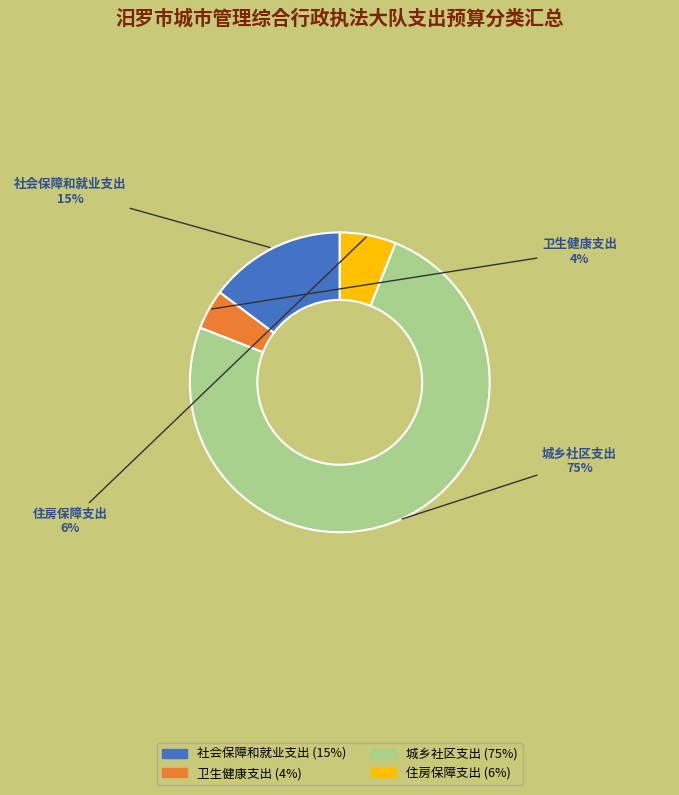

Count the number of slices in the pie.

4